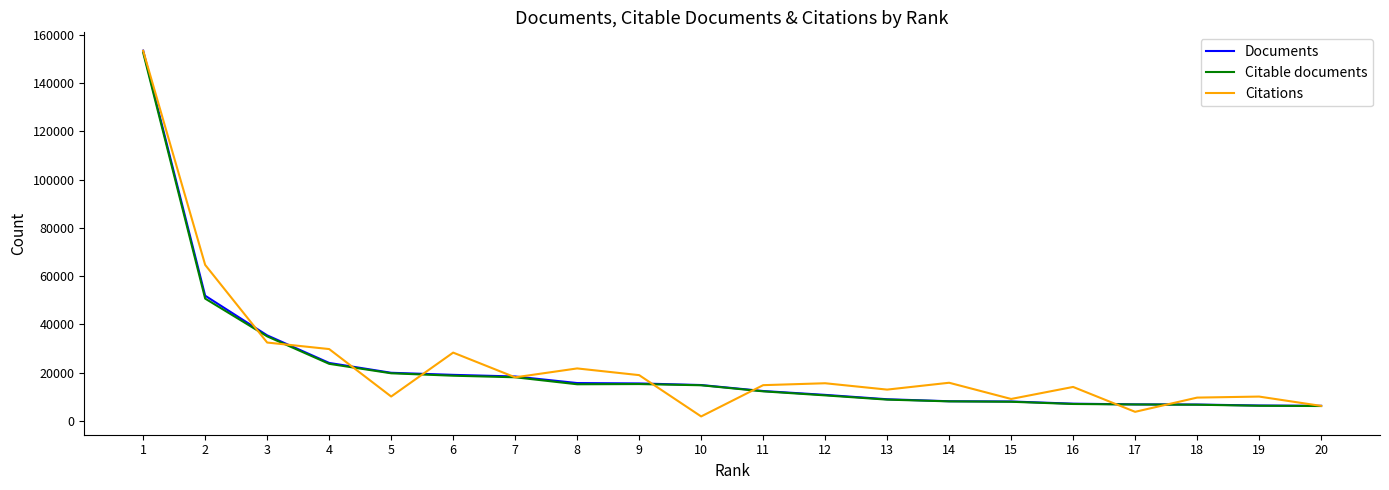

The value of Citations at 9 is 30852. True or false?

False